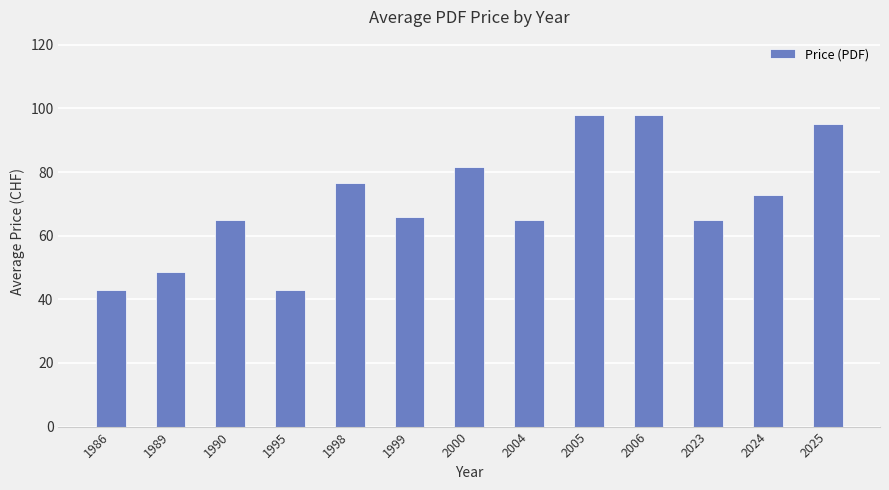

Approximately how many times larger is the value at 1999 compared to 2023?

1.0